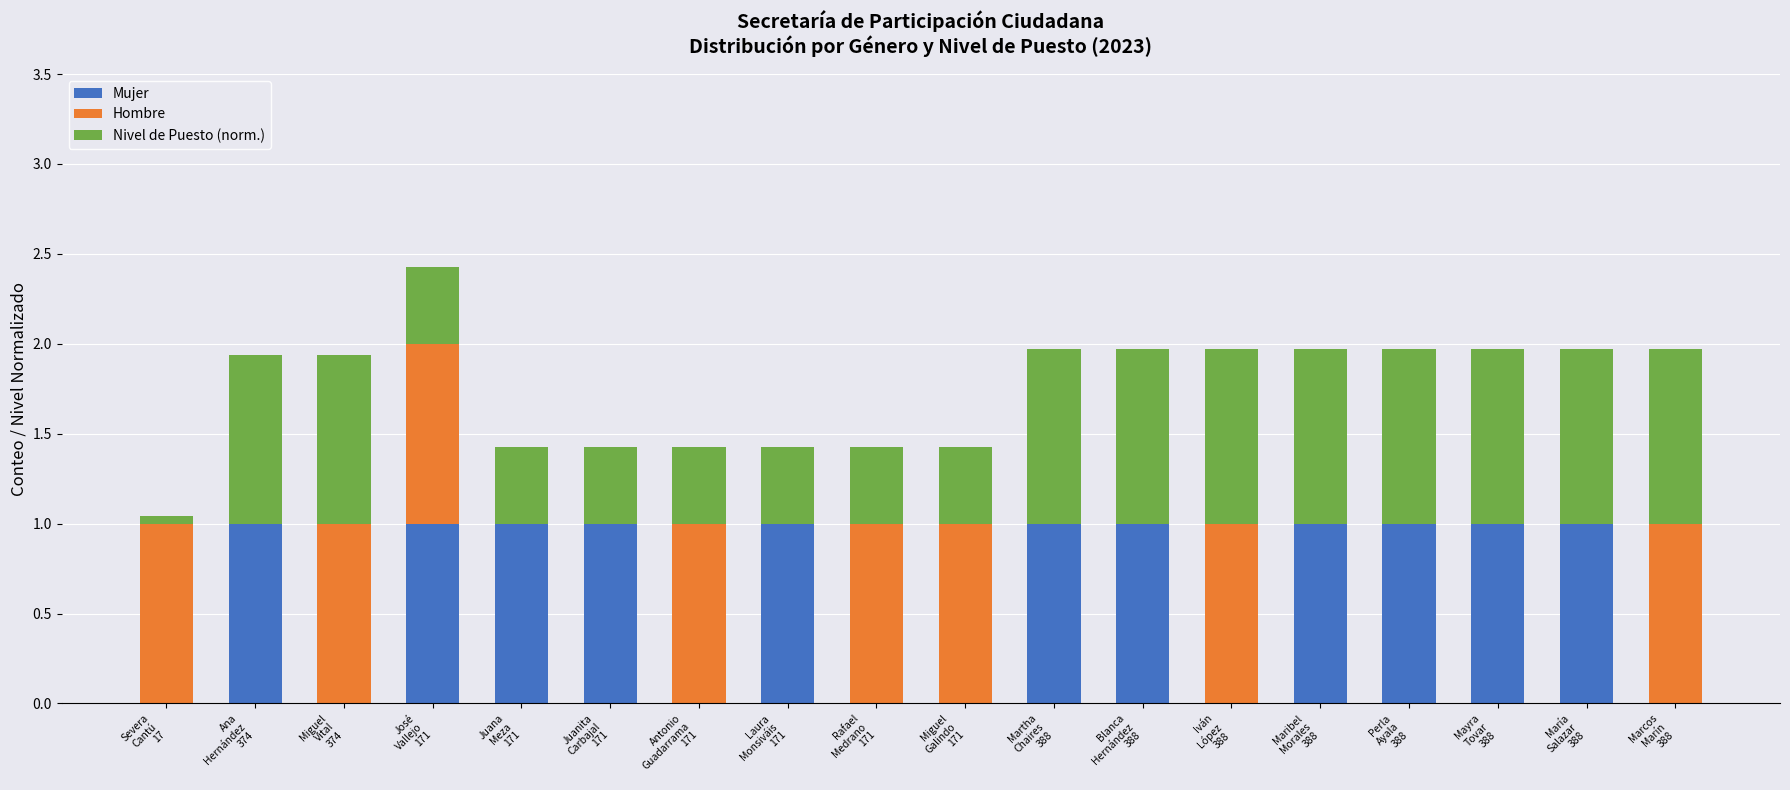

What is the maximum value for Mujer?

1.0